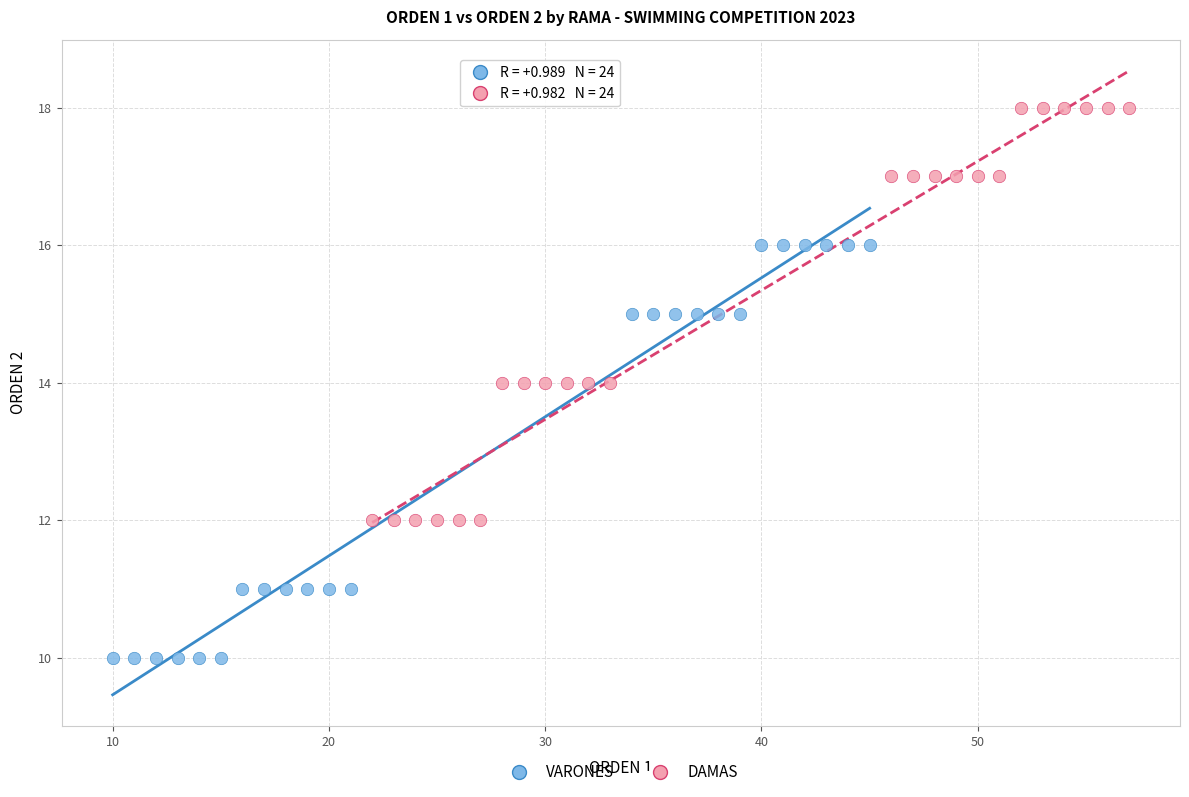

Which series reaches the maximum Y coordinate?

DAMAS